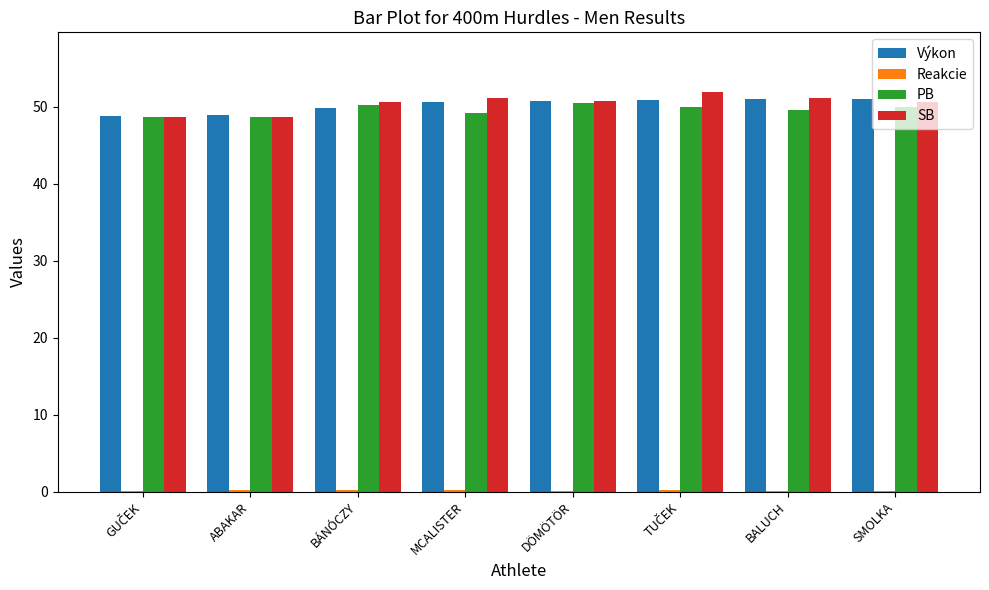

True or false: SB has a value of 24.0 at MCALISTER.

False